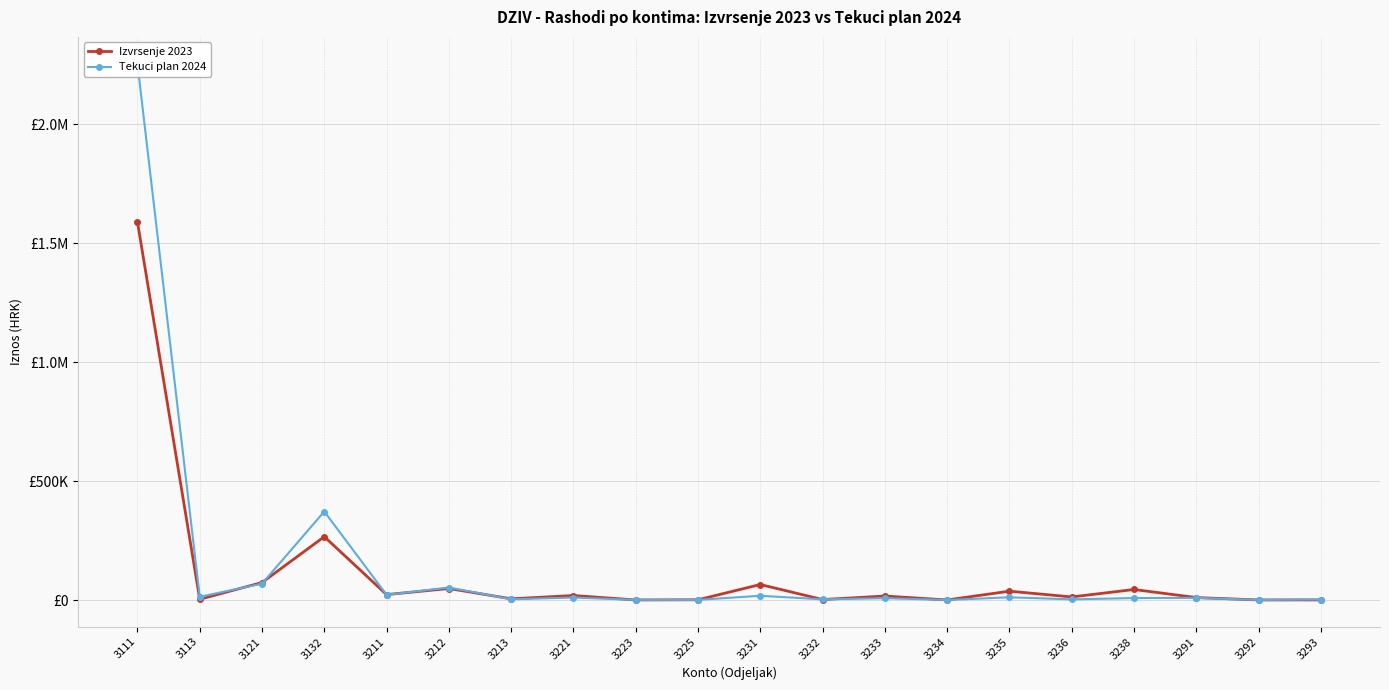

Reading left to right, transcribe all the data shown in this chart.

Izvrsenje 2023: 3111=1589000.1	3113=3385.3	3121=73596.3	3132=266368.0	3211=22887.2	3212=48534.2	3213=5183.1	3221=19085.7	3223=442.1	3225=1113.9	3231=65292.1	3232=2053.5	3233=16890.9	3234=363.2	3235=37291.3	3236=13040.1	3238=44402.1	3291=10431.1	3292=432.7	3293=561.2
Tekuci plan 2024: 3111=2253551.0	3113=13720.0	3121=68822.0	3132=372014.0	3211=21783.0	3212=52649.0	3213=3230.0	3221=10618.0	3223=700.0	3225=800.0	3231=18015.0	3232=2920.0	3233=7765.0	3234=300.0	3235=11600.0	3236=2900.0	3238=8385.0	3291=9074.0	3292=531.0	3293=2324.0